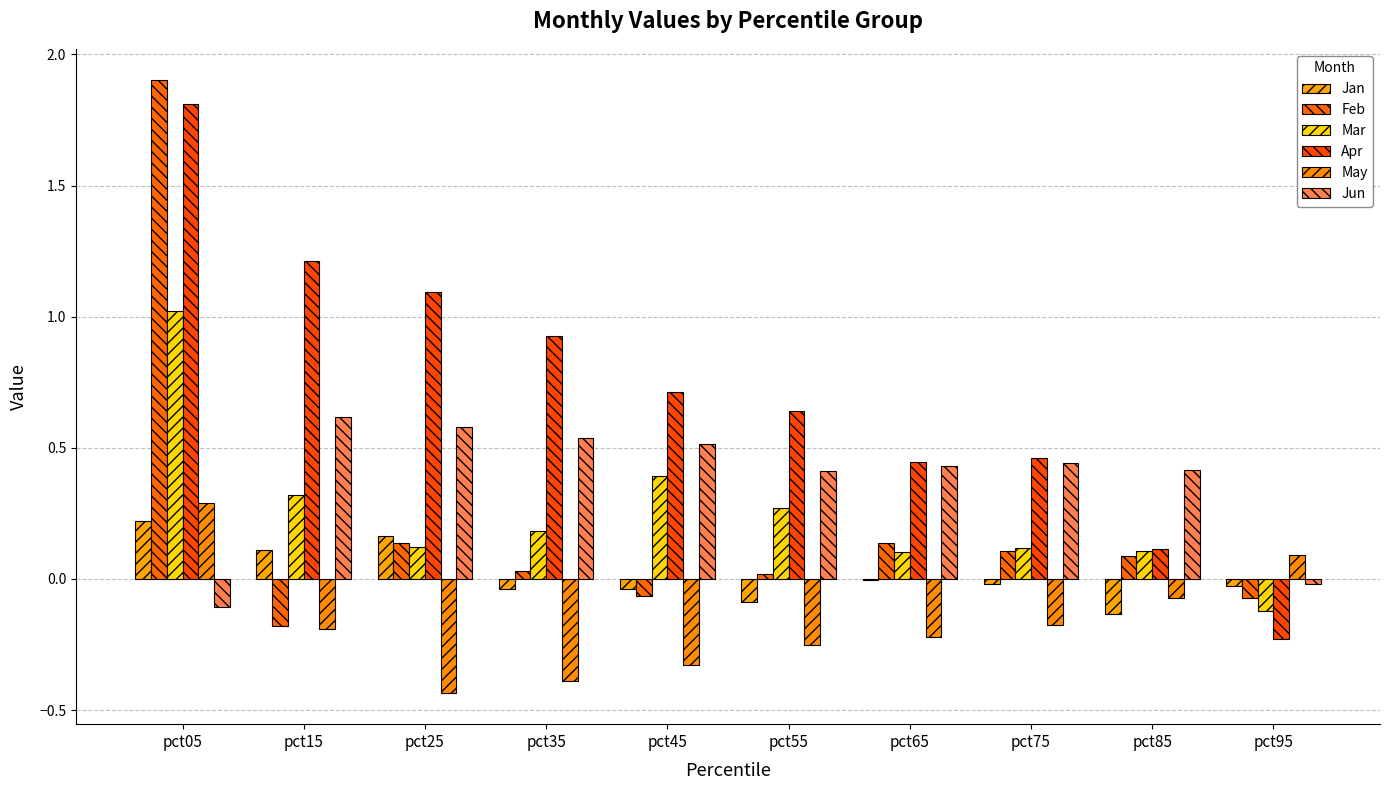

How many positive values does the Apr series have?

9